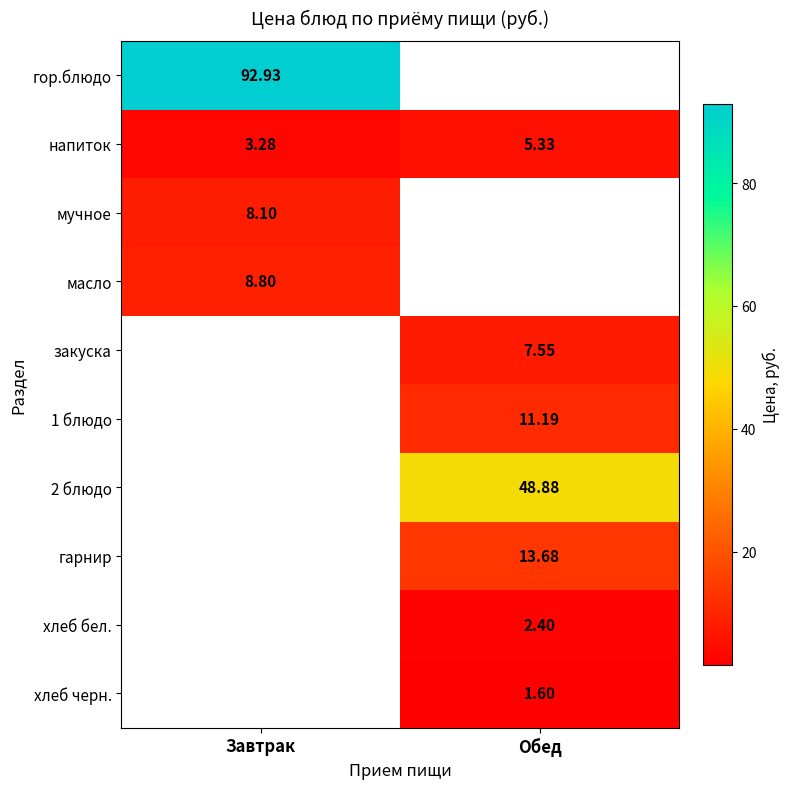

How many values in the напиток series are below 5?

1